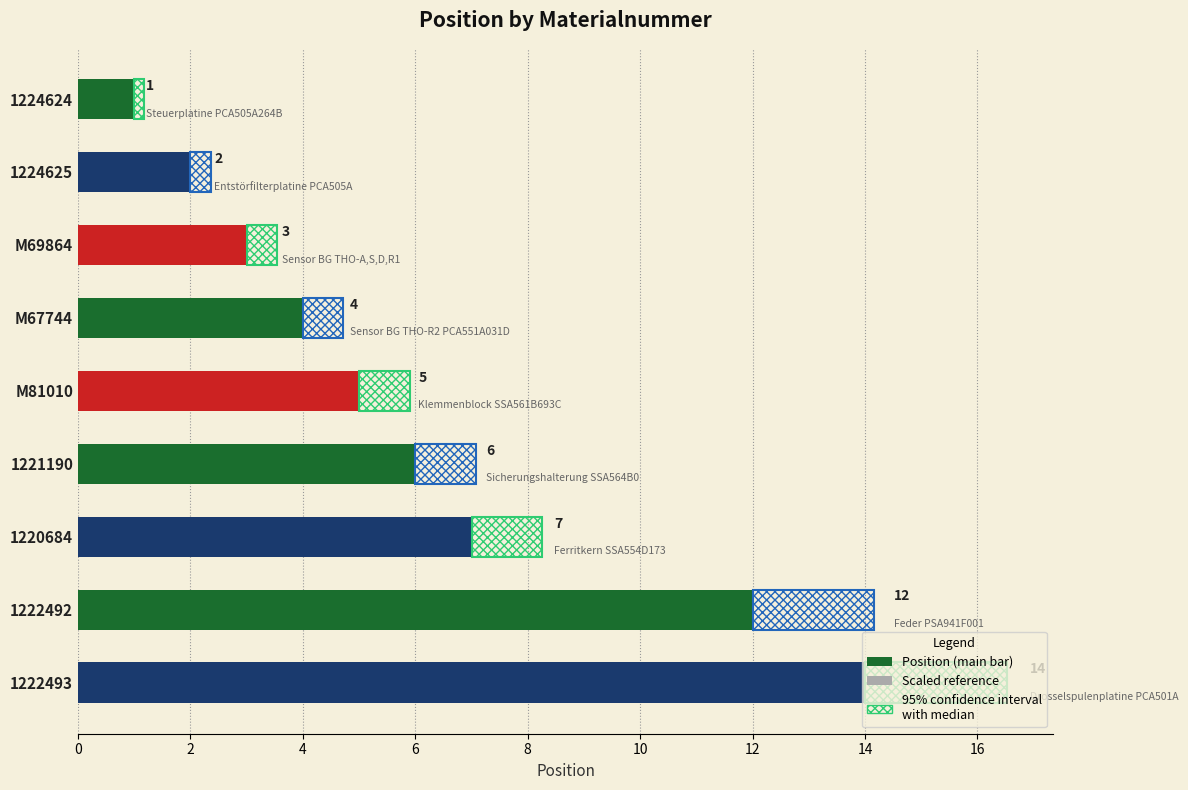

What is the average value?

6